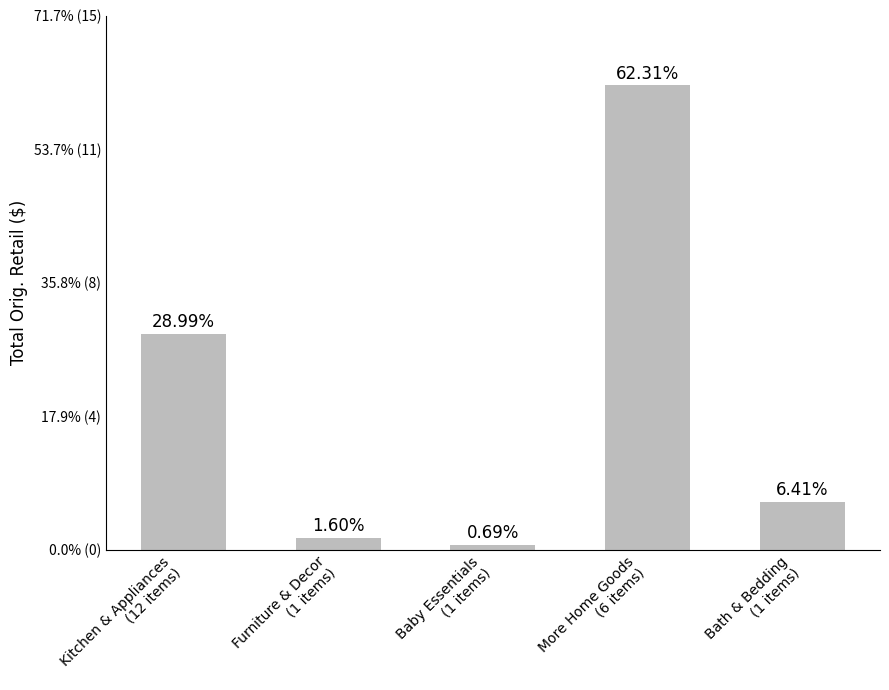

What is the ratio of the value at Kitchen & Appliances
(12 items) to the value at Baby Essentials
(1 items)?

42.2